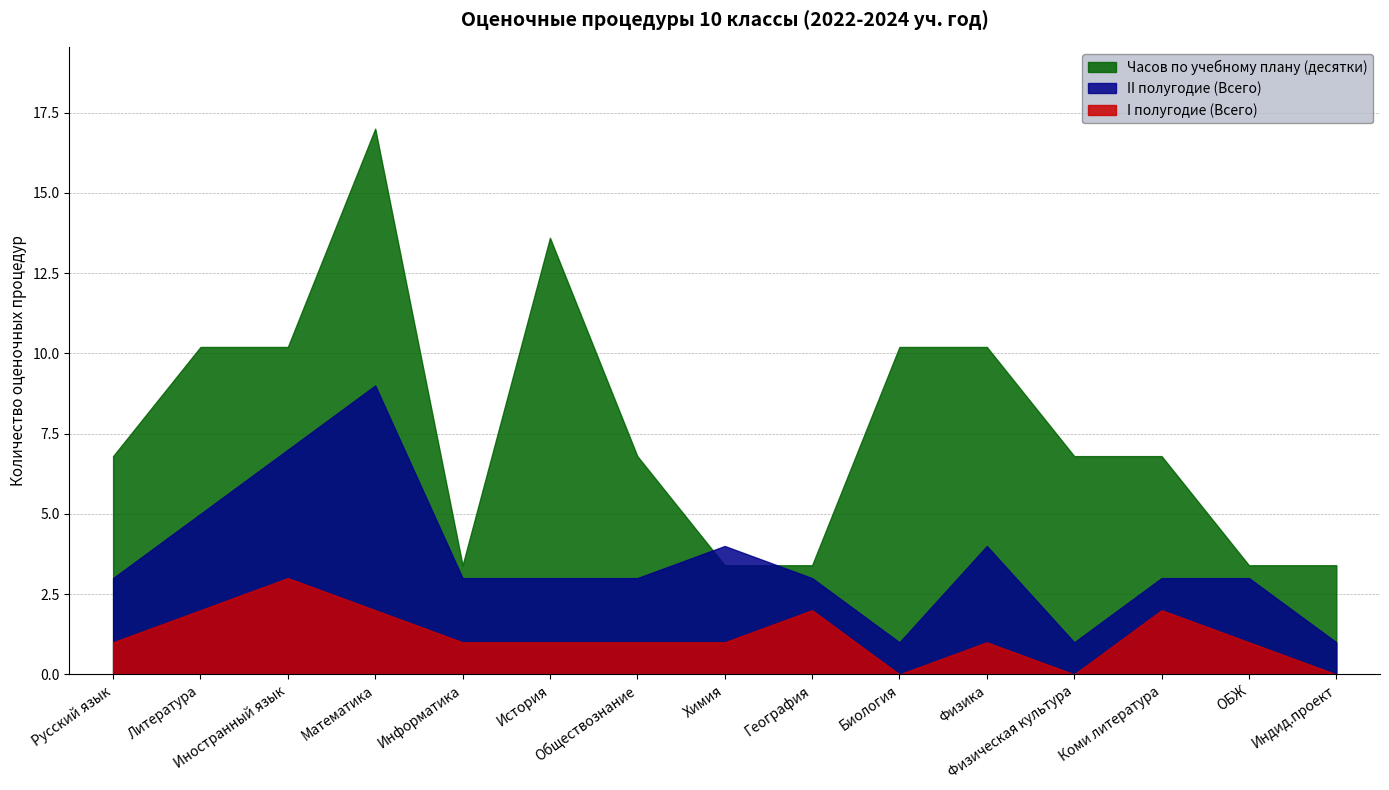

True or false: I полугодие (Всего) and Часов по учебному плану (десятки) cross at least once.

False